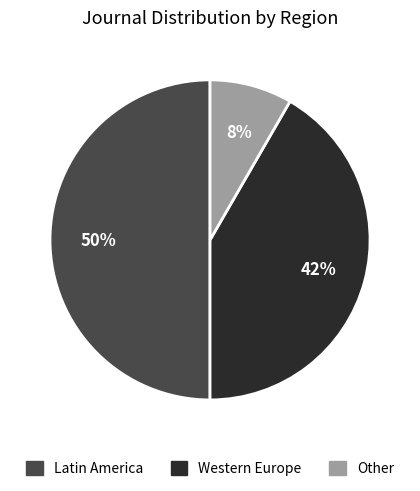

To the nearest percent, what is the average slice percentage?

33%